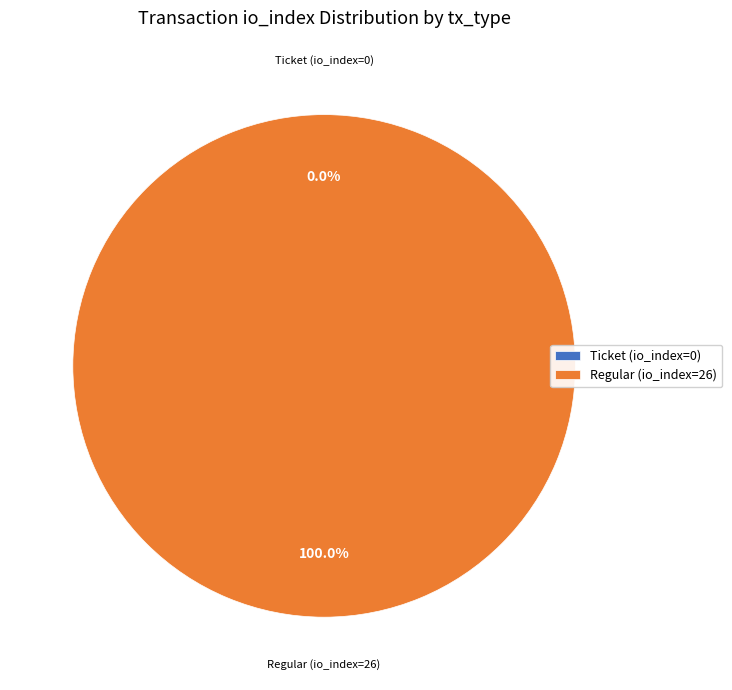

What is the majority slice?

Regular (io_index=26)